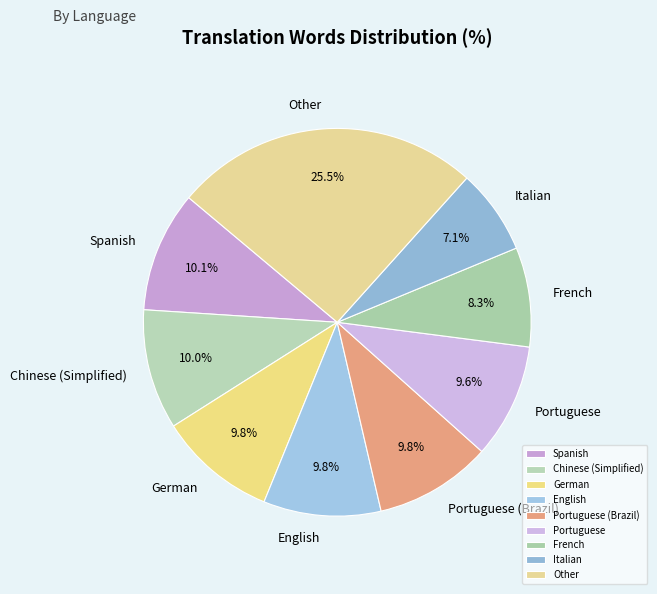

Approximately how many times larger is the value at Italian compared to Spanish?

0.7